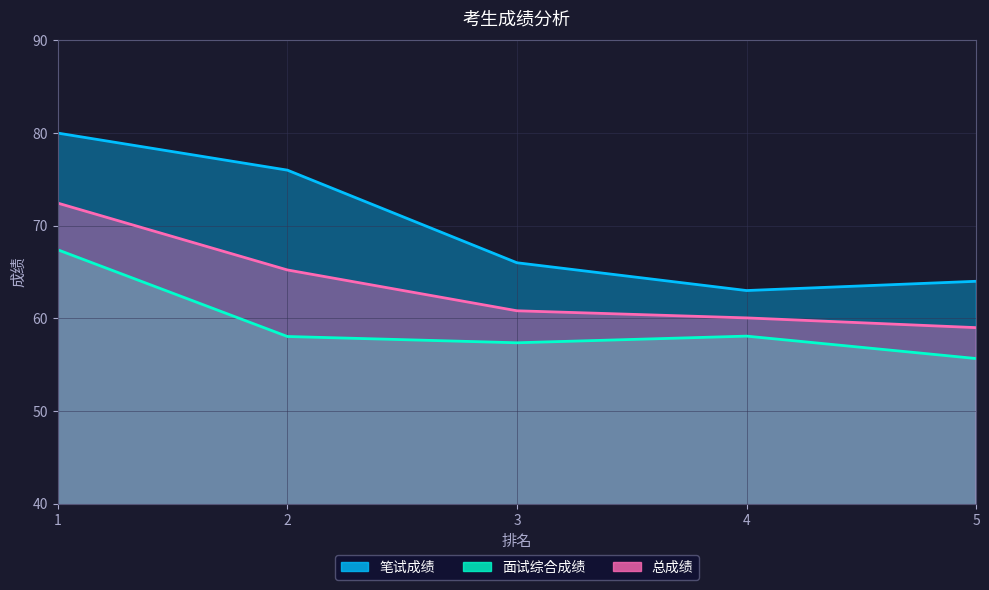

What is the value of the 面试综合成绩 point at the 2nd from the left?

58.0